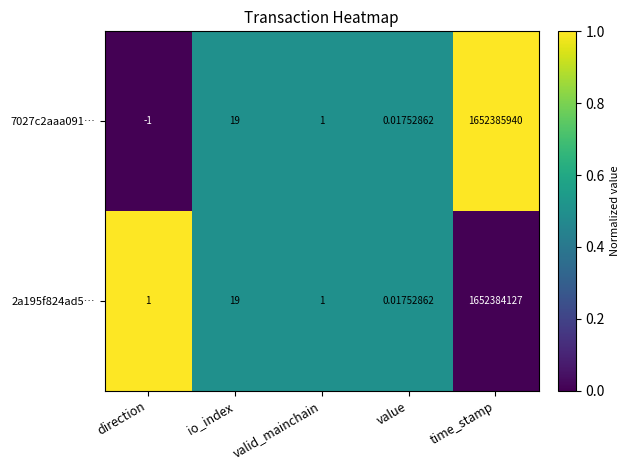

Which series has the widest spread of values?

7027c2aaa091…